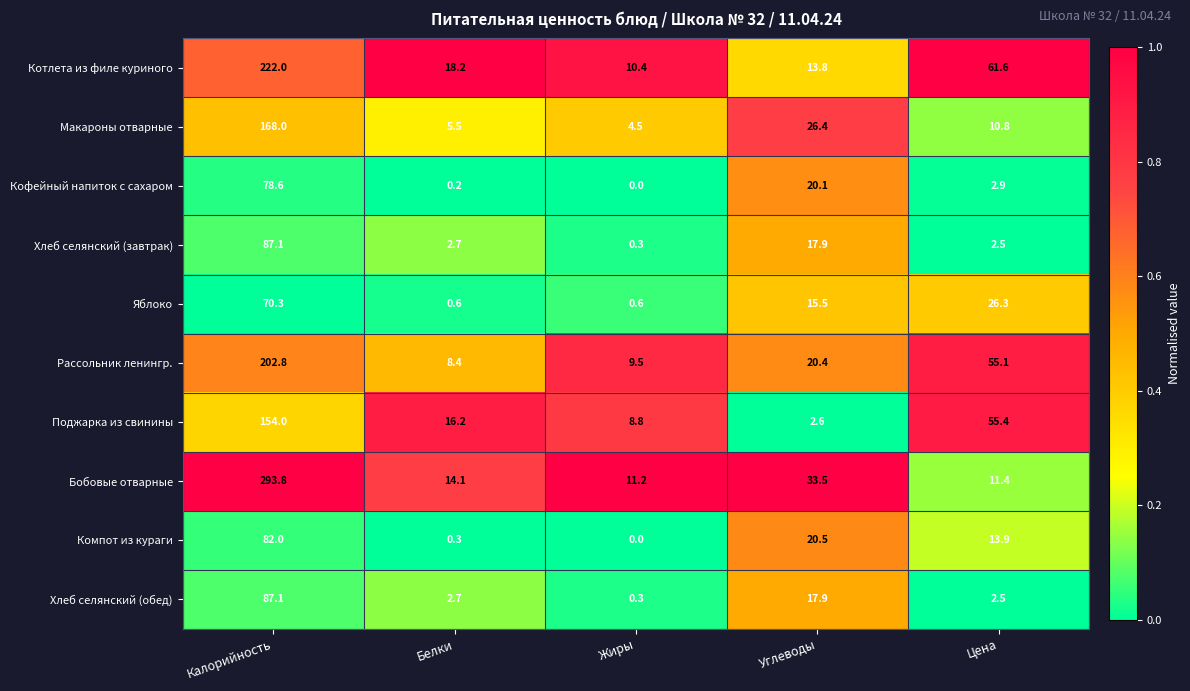

What is the average value of the Хлеб селянский (завтрак) series?

22.1